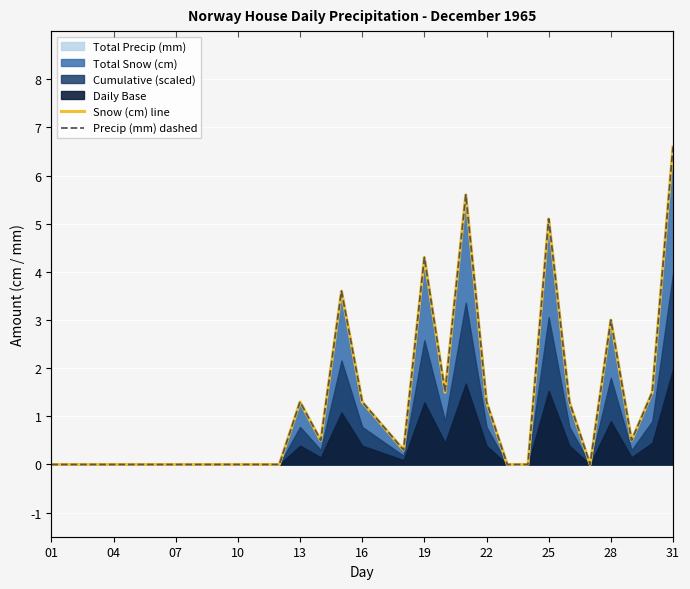

Between 18 and 20, which series saw the biggest shift?

Snow (cm) line